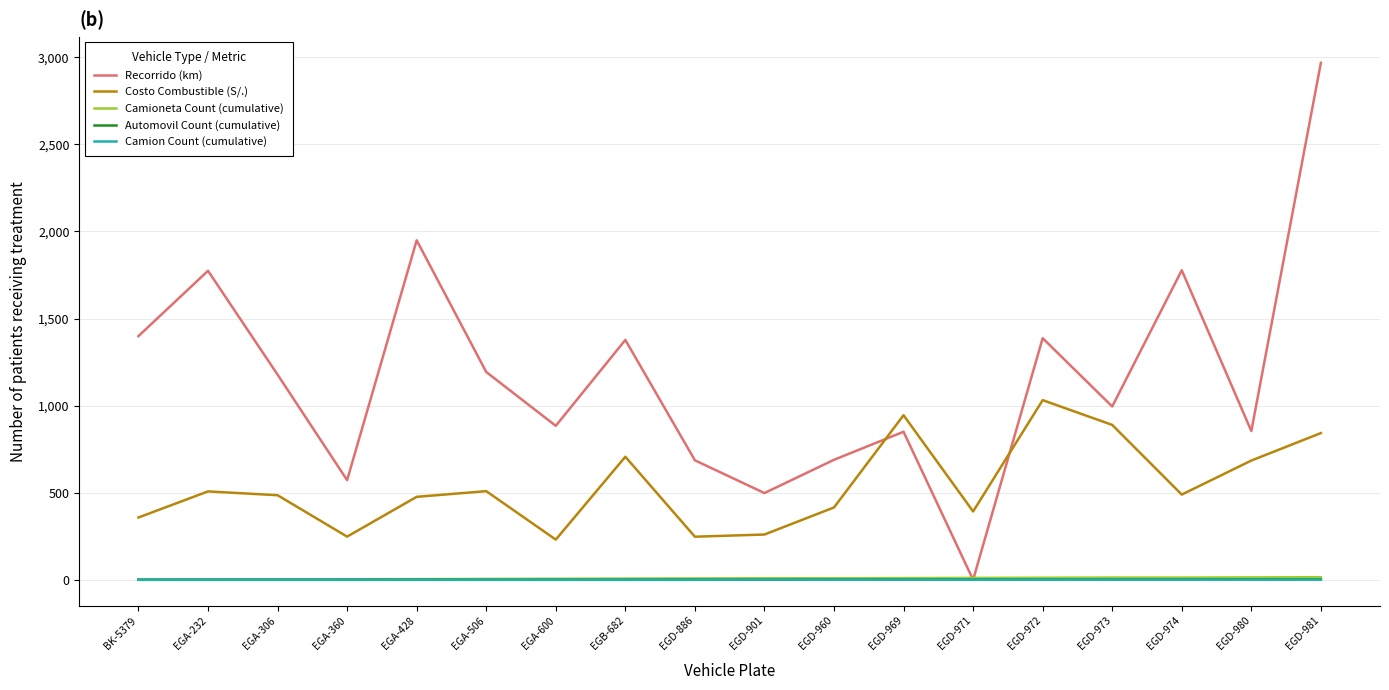

What value does the Costo Combustible (S/.) series have at EGA-306?

485.6